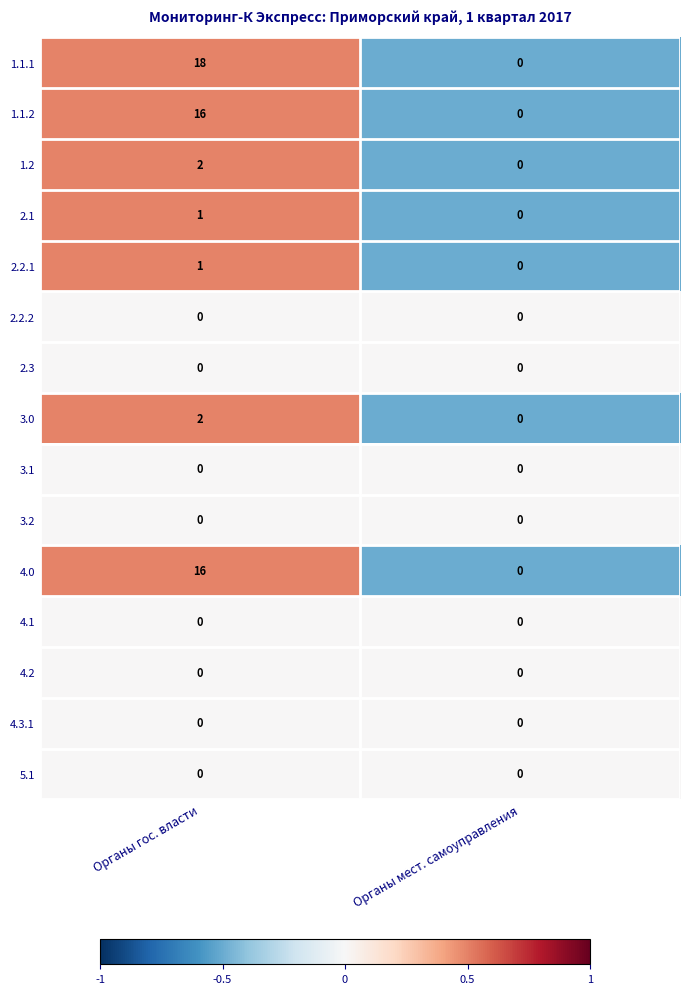

Reading left to right, extract all data points from this chart.

1.1.1: 18	0
1.1.2: 16	0
1.2: 2	0
2.1: 1	0
2.2.1: 1	0
2.2.2: 0	0
2.3: 0	0
3.0: 2	0
3.1: 0	0
3.2: 0	0
4.0: 16	0
4.1: 0	0
4.2: 0	0
4.3.1: 0	0
5.1: 0	0